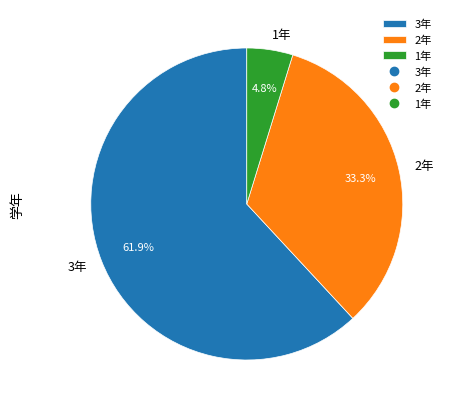

Does any single category account for the majority?

Yes